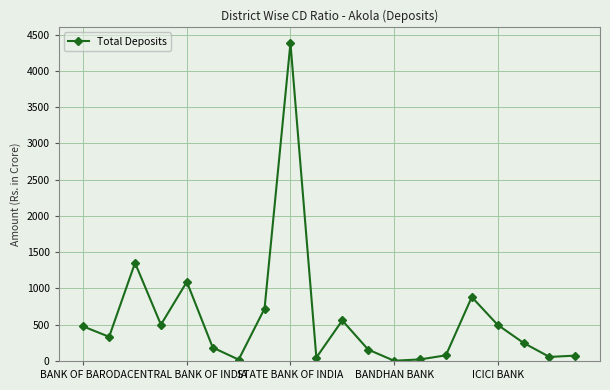

What is the value of the 6th point from the left?

185.1